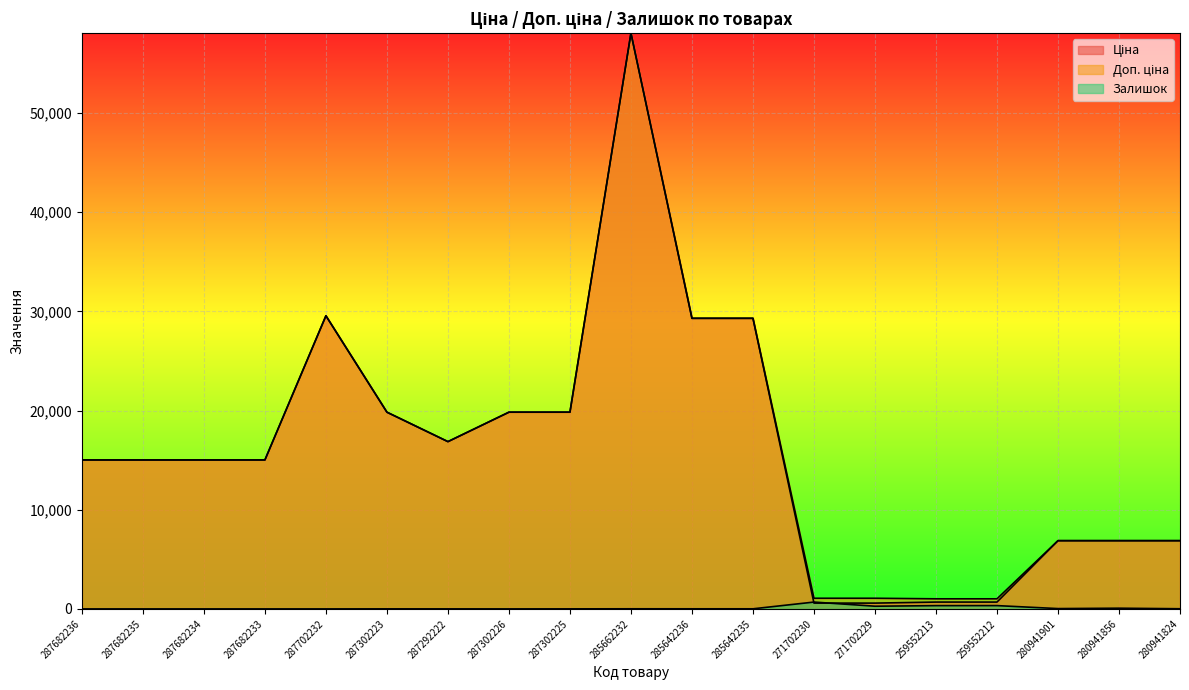

What is the spread (max minus min) of values at 271702230?

488.5